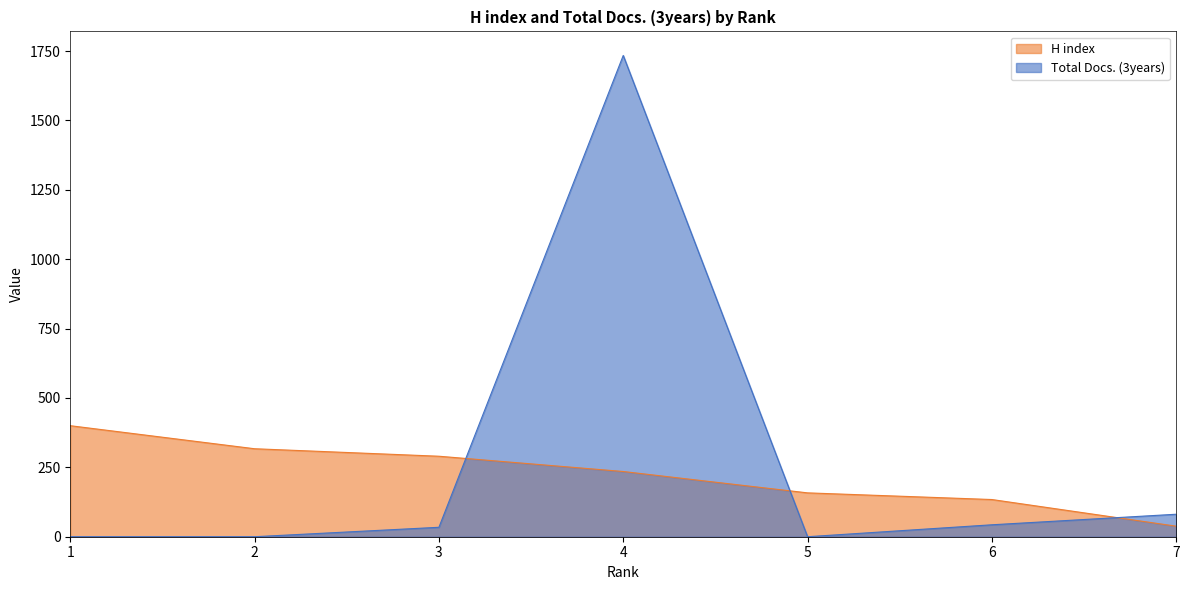

What is the value of the H index point at the 3rd from the left?

290